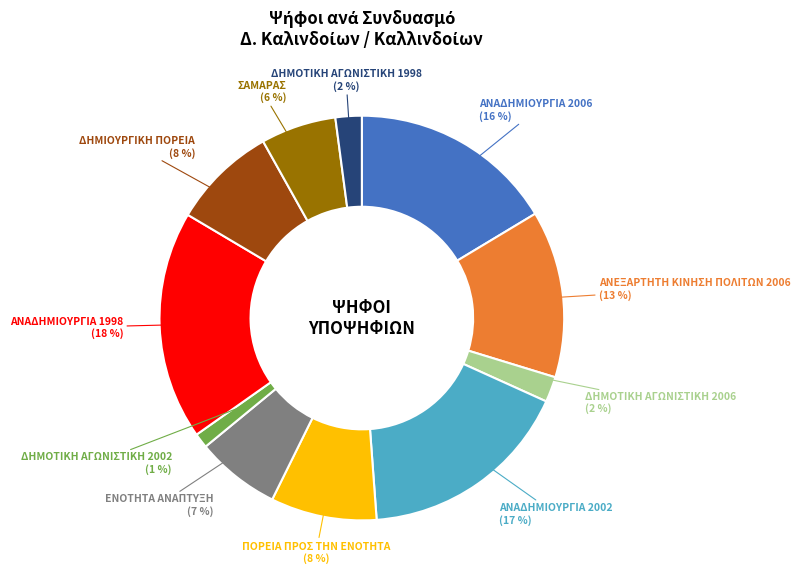

What is the smallest slice in the pie chart?

ΔΗΜΟΤΙΚΗ ΑΓΩΝΙΣΤΙΚΗ 2002